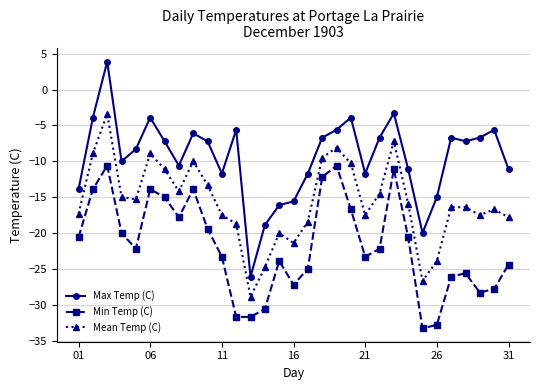

List the series in order of their overall mean, highest first.

Max Temp (C), Mean Temp (C), Min Temp (C)